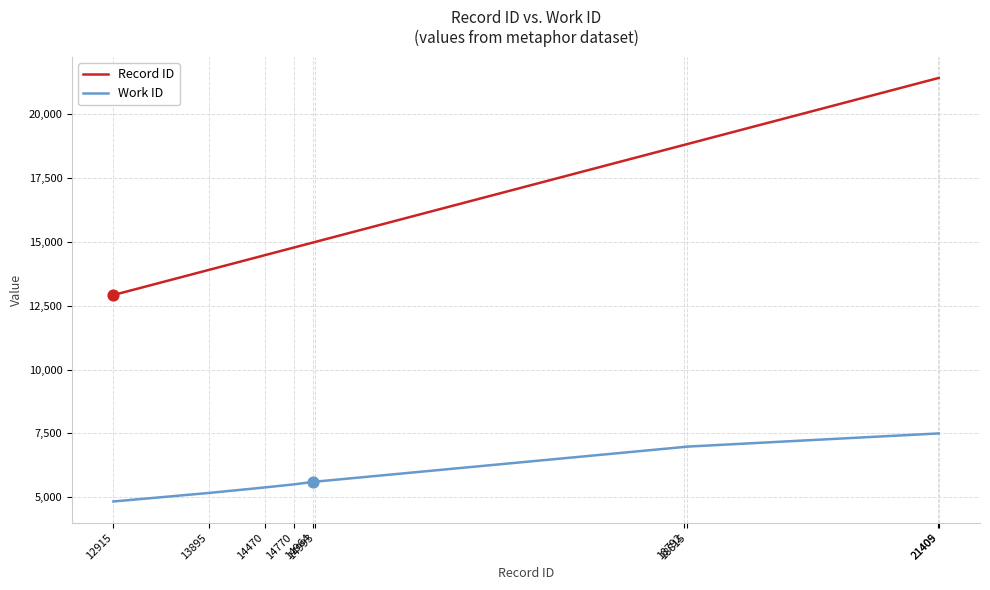

Which series has the largest total across all categories?

Record ID